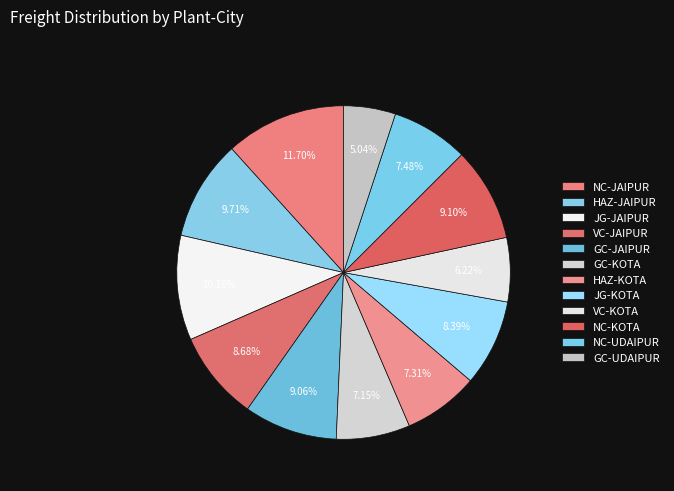

The JG-KOTA slice represents 18% of the pie. True or false?

False